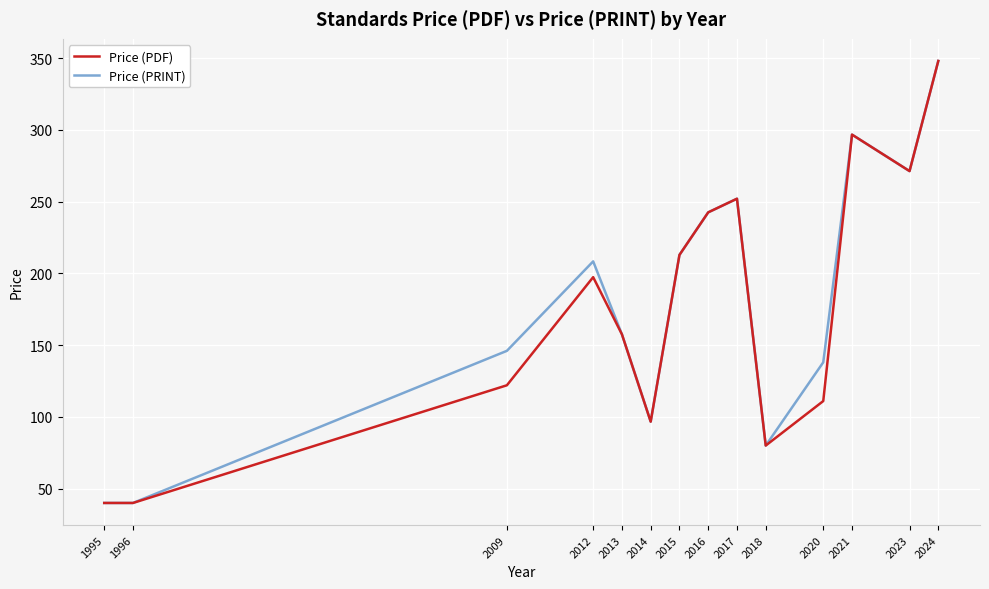

True or false: Price (PDF) has a value of 340.3 at 2012.

False